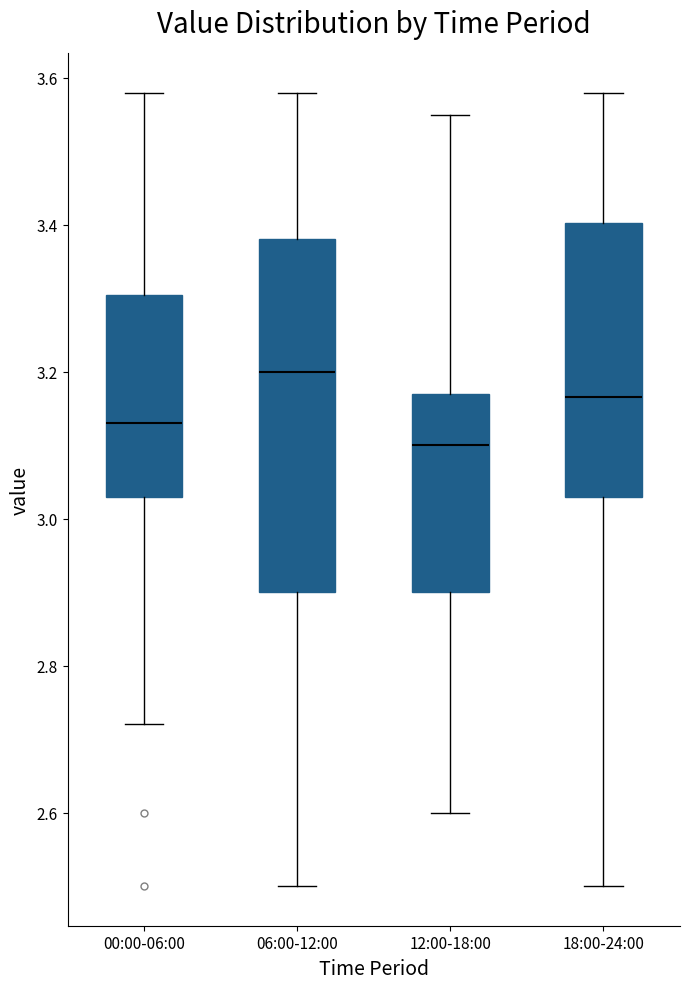

Reading left to right, read every box against the y-axis: the position of its median line, the range the box covers, and the ends of its whiskers. The values are not printed on the chart, so give them approximately, as read against the axis.

00:00-06:00: median 3.14, box 3.04 to 3.30, whiskers 2.72 to 3.58
06:00-12:00: median 3.20, box 2.90 to 3.38, whiskers 2.50 to 3.58
12:00-18:00: median 3.10, box 2.90 to 3.18, whiskers 2.60 to 3.56
18:00-24:00: median 3.16, box 3.04 to 3.40, whiskers 2.50 to 3.58